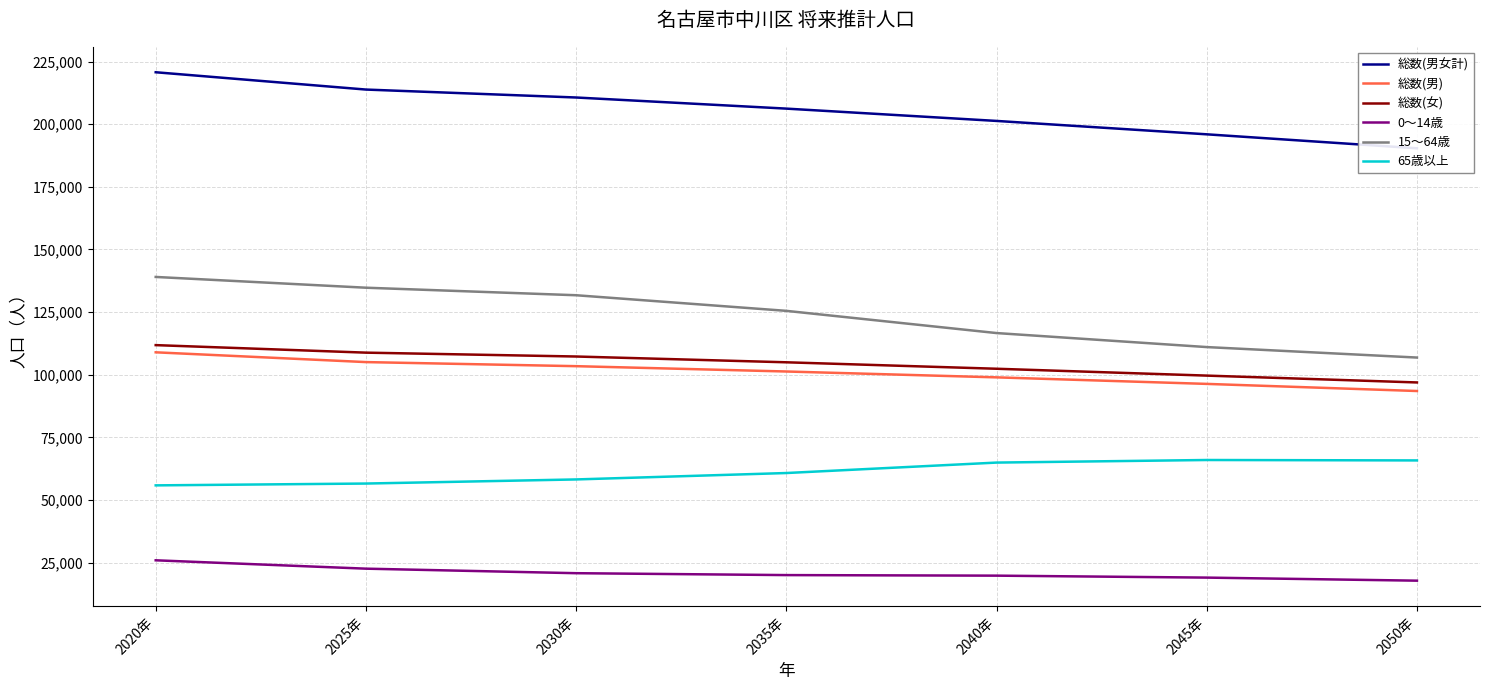

True or false: 0～14歳 has a value of 22562 at 2025年.

True